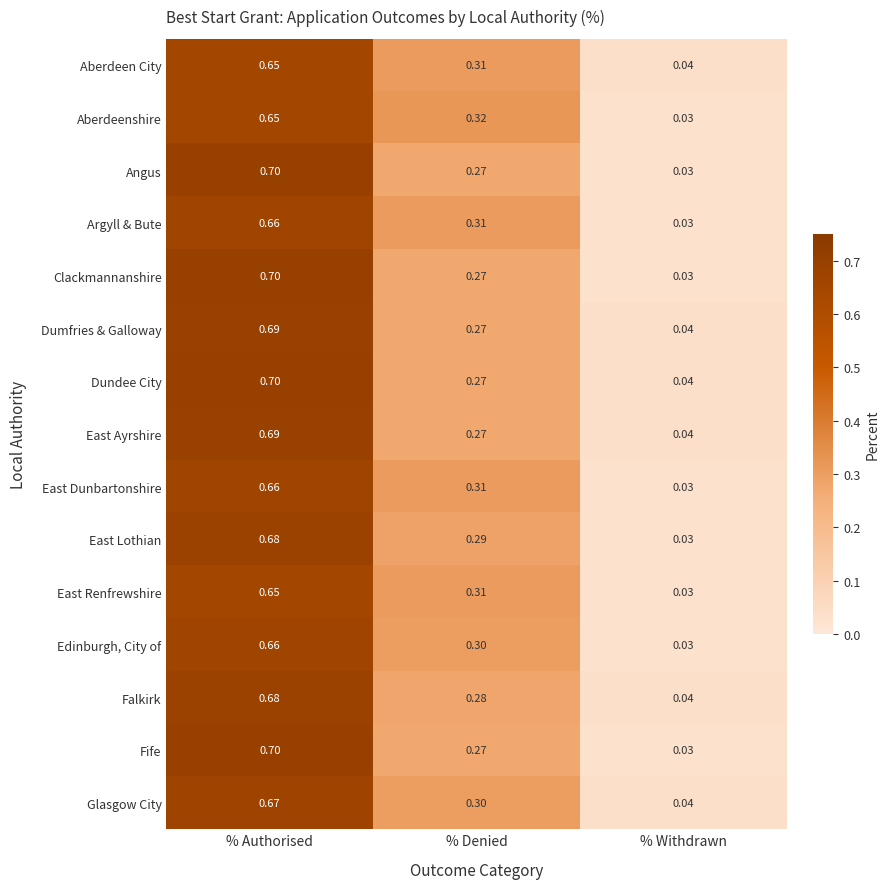

Which series changed the most between % Denied and % Withdrawn?

Aberdeenshire